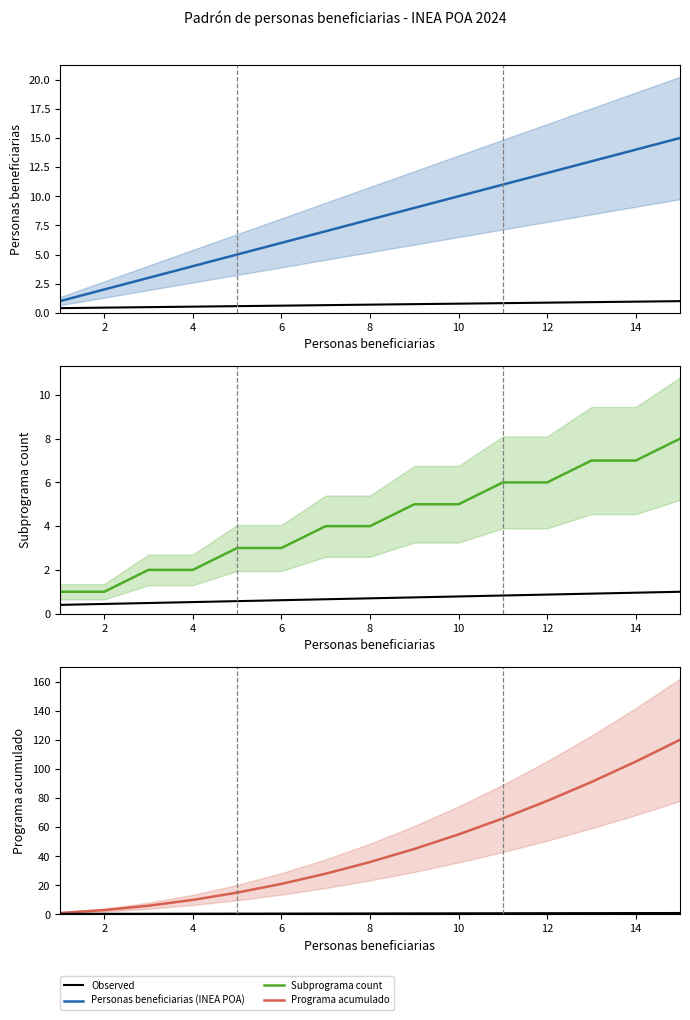

How many categories are shown in the chart?

15